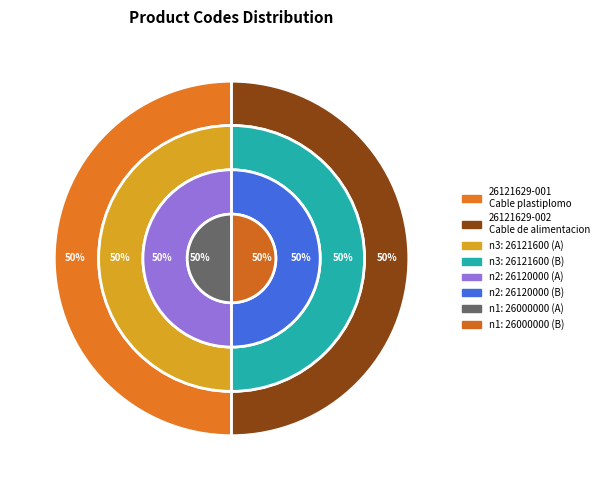

To the nearest percent, what is the average slice percentage?

50%